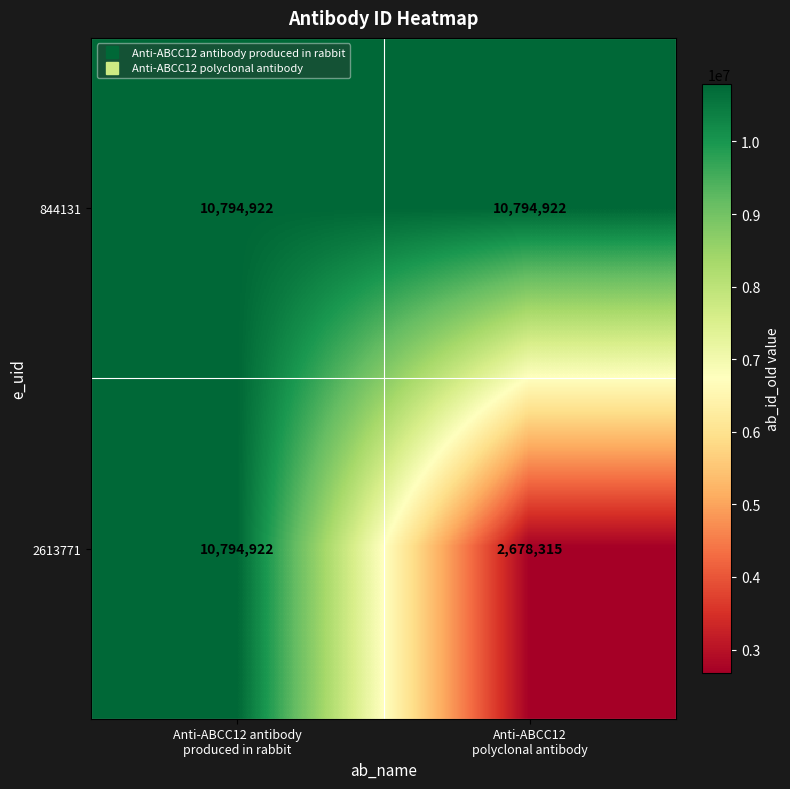

Which series has the largest total across all categories?

844131